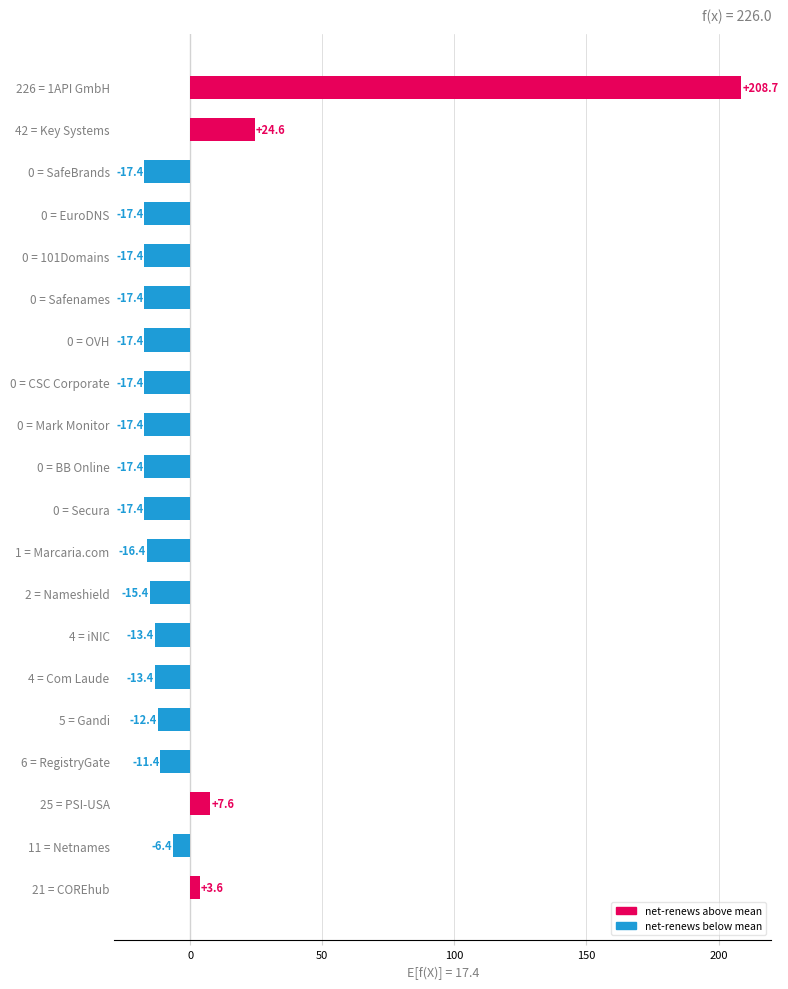

What is the maximum value shown in the chart?

208.7